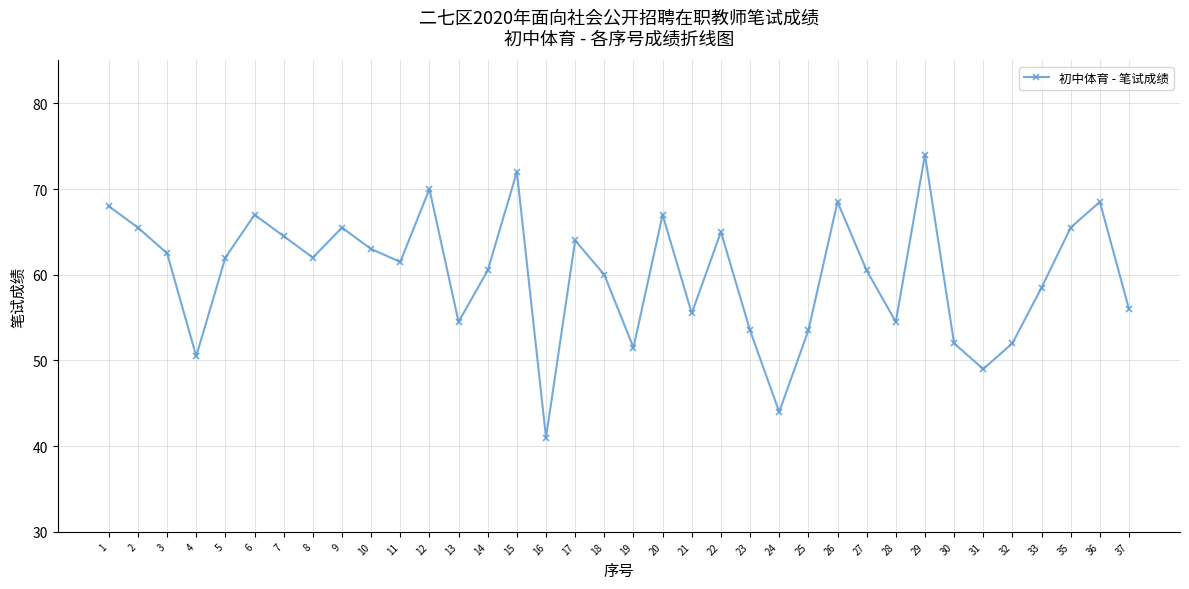

Which label corresponds to the largest value in the chart?

29